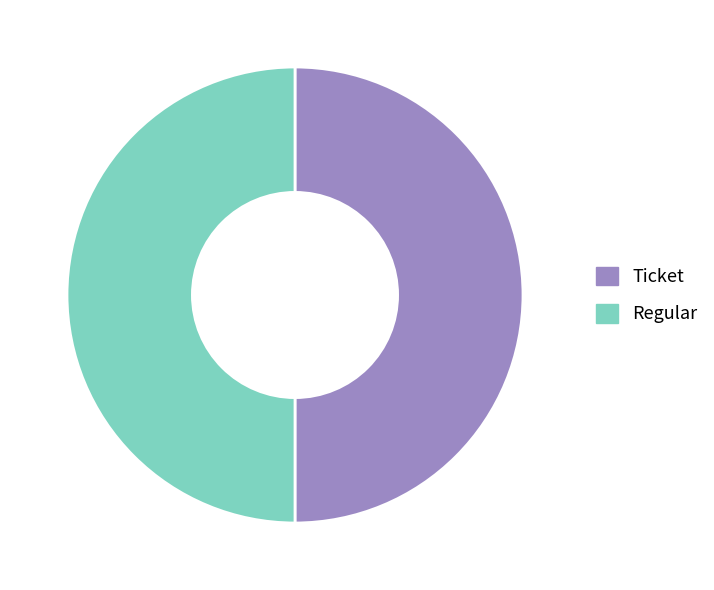

True or false: Ticket accounts for 50% of the total.

True